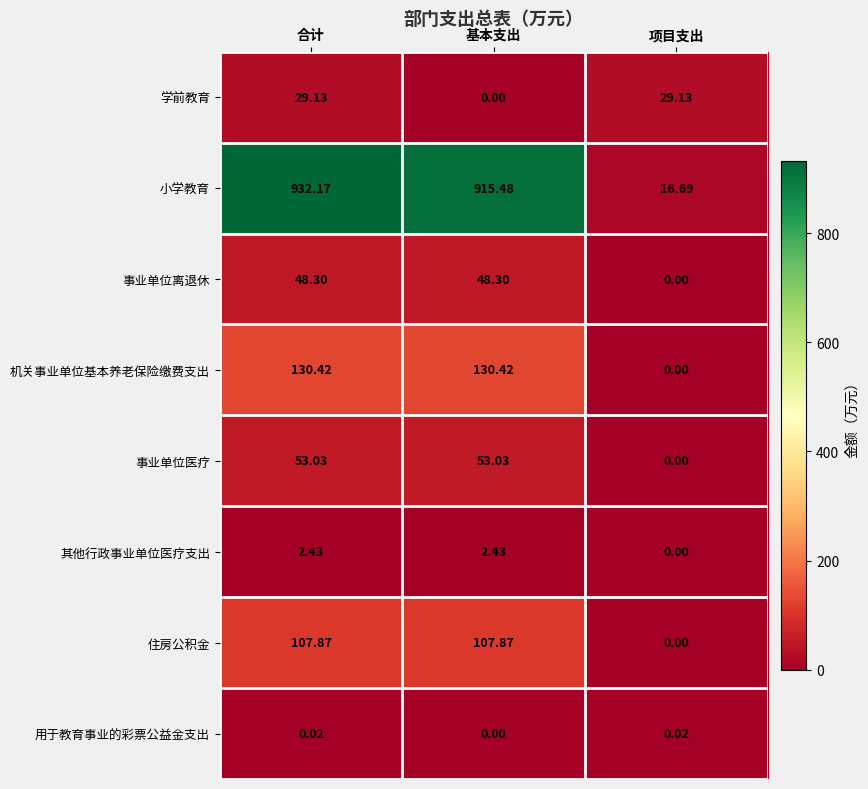

Which series has the largest total across all categories?

小学教育